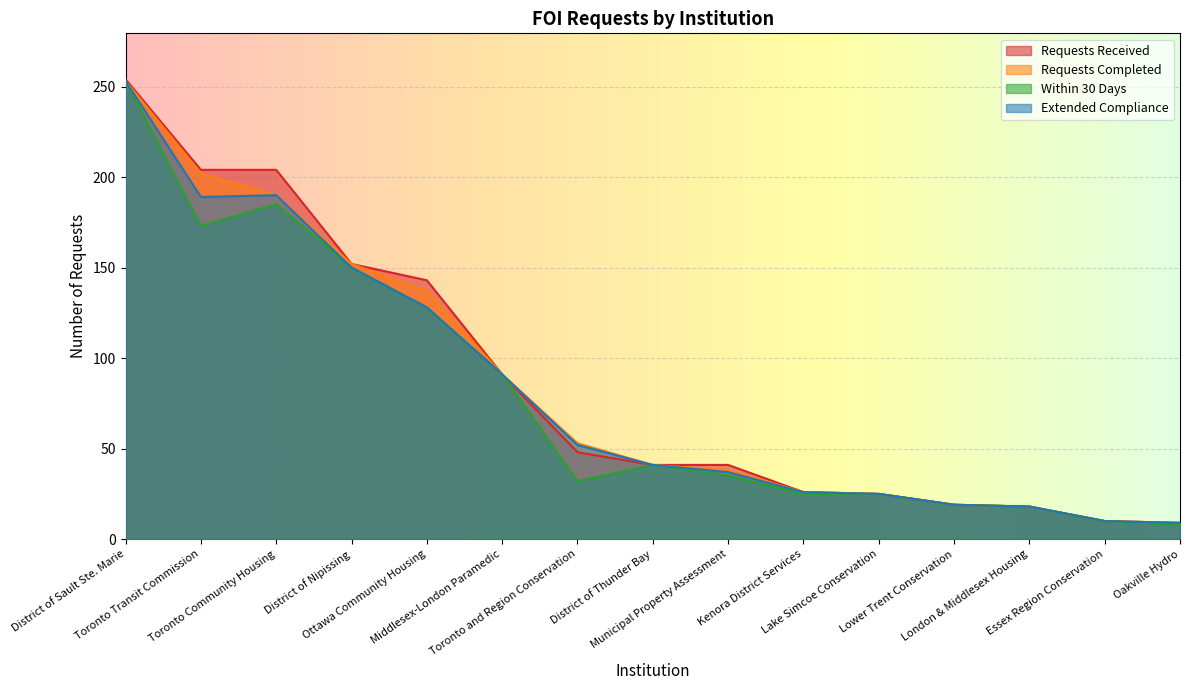

Rank the series by their average value, from highest to lowest.

Requests Received, Requests Completed, Extended Compliance, Within 30 Days